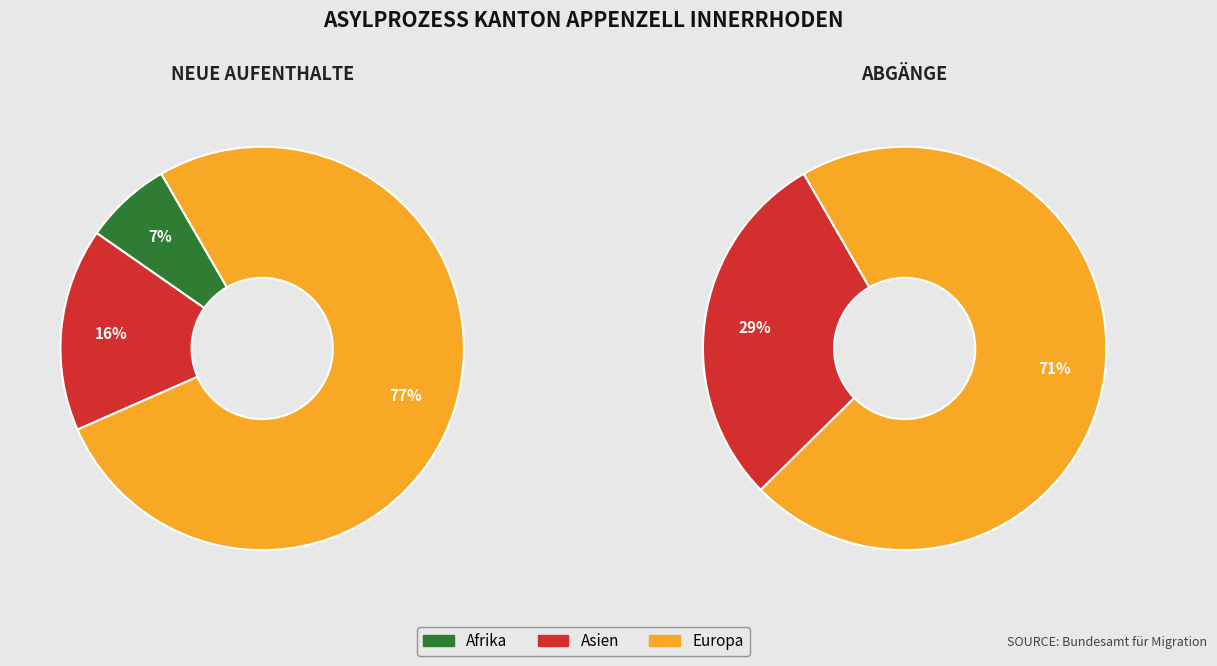

The Afrika slice represents 0% of the pie. True or false?

True